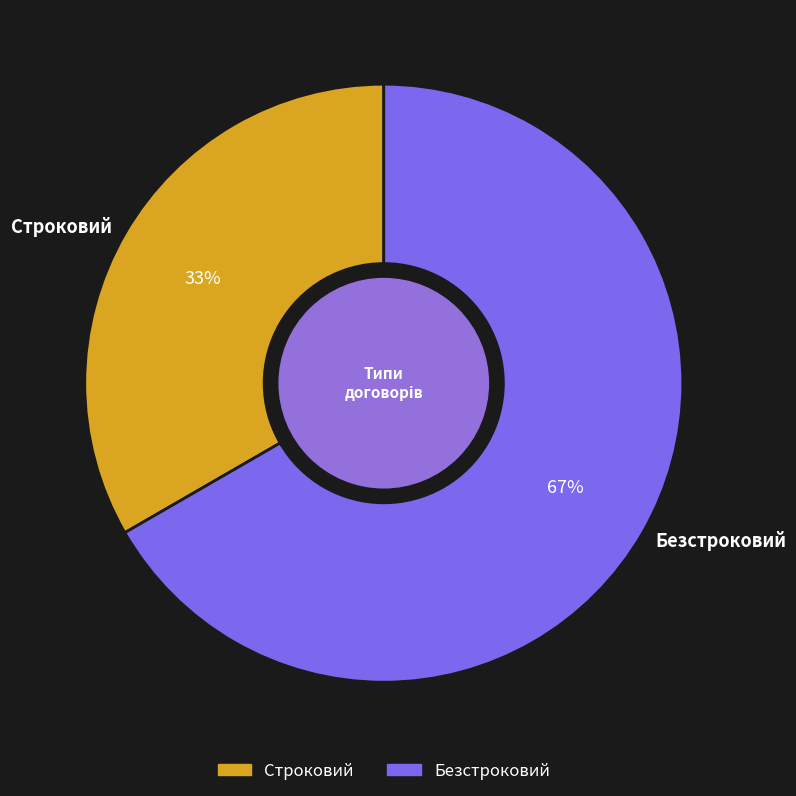

Which slice is the smallest?

Строковий